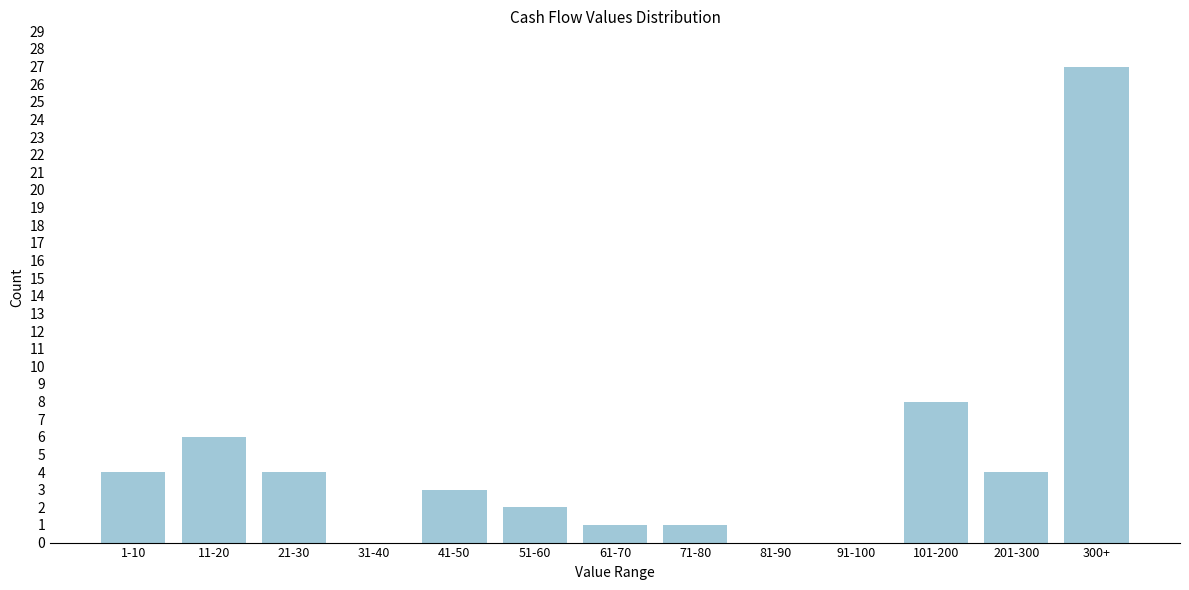

Reading left to right, what are all the values shown in this chart?

1-10=4	11-20=6	21-30=4	31-40=0	41-50=3	51-60=2	61-70=1	71-80=1	81-90=0	91-100=0	101-200=8	201-300=4	300+=27